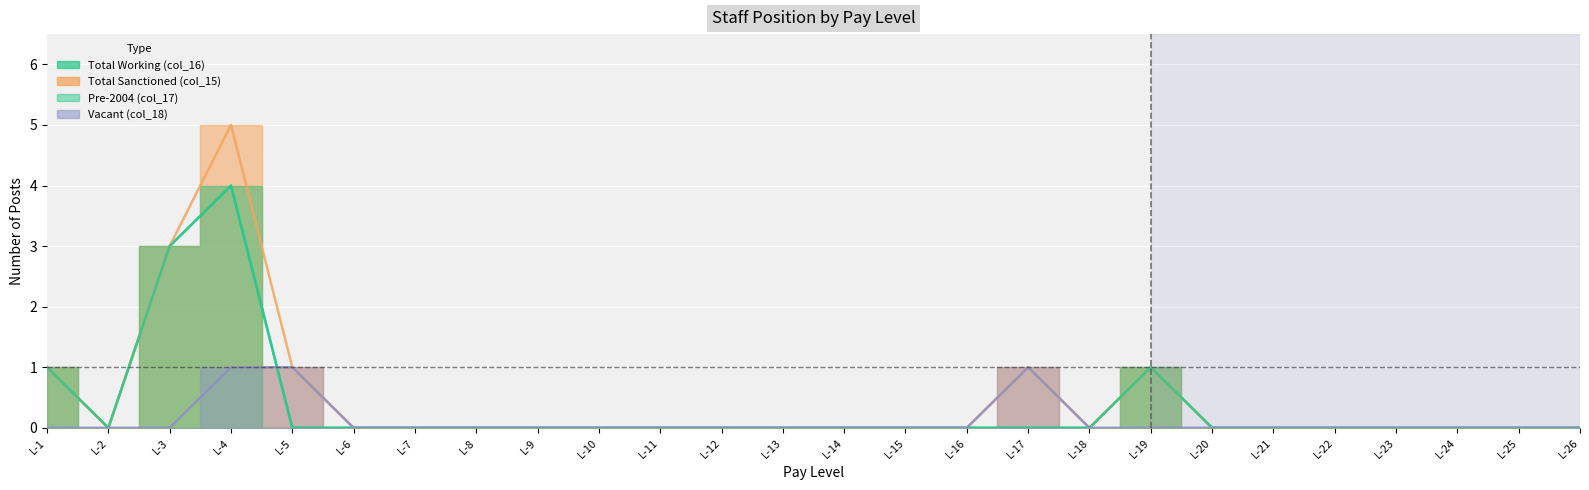

Between L-14 and L-26, which series saw the biggest shift?

Total Working (col_16)